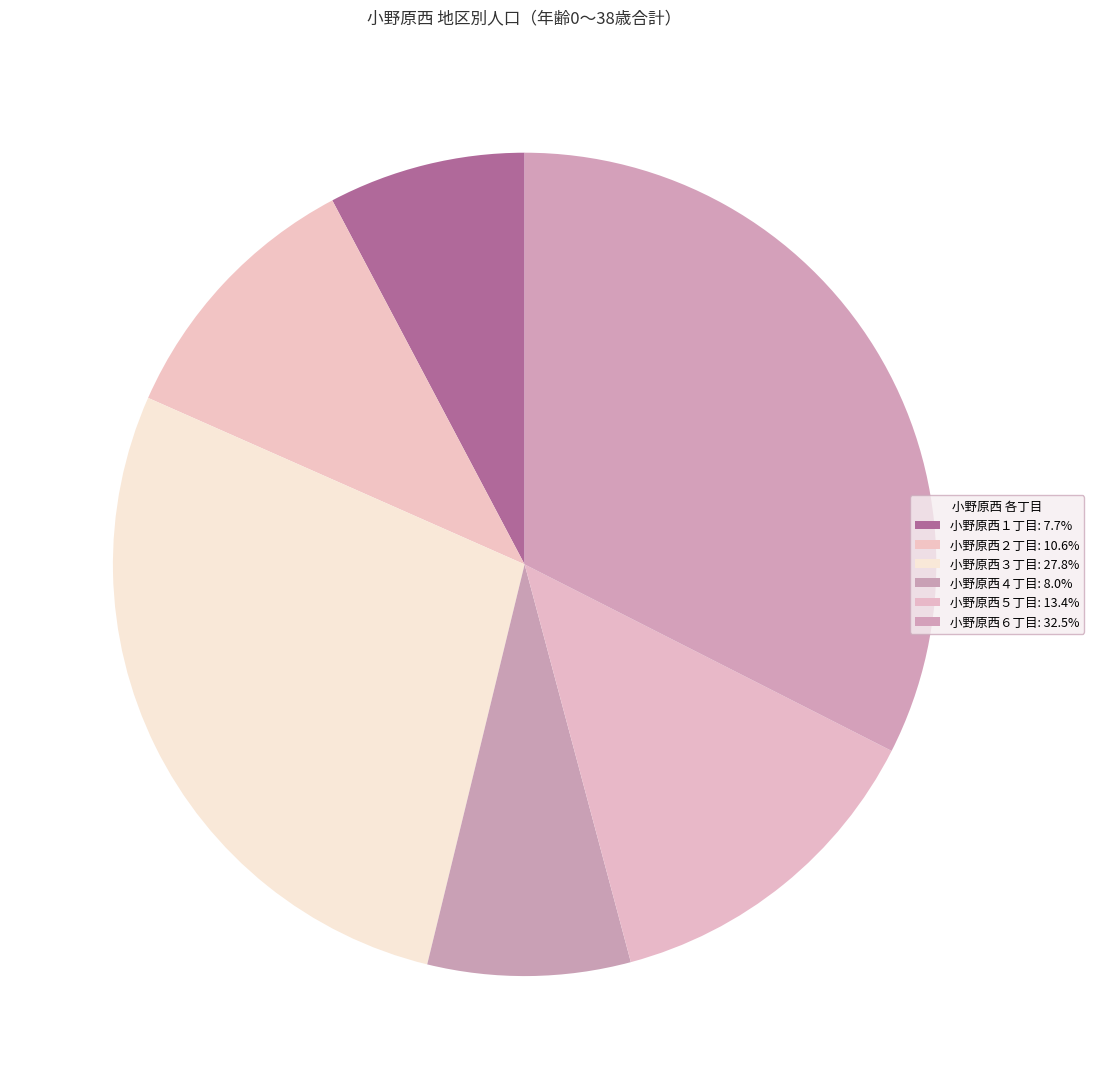

How many segments does this pie chart have?

6